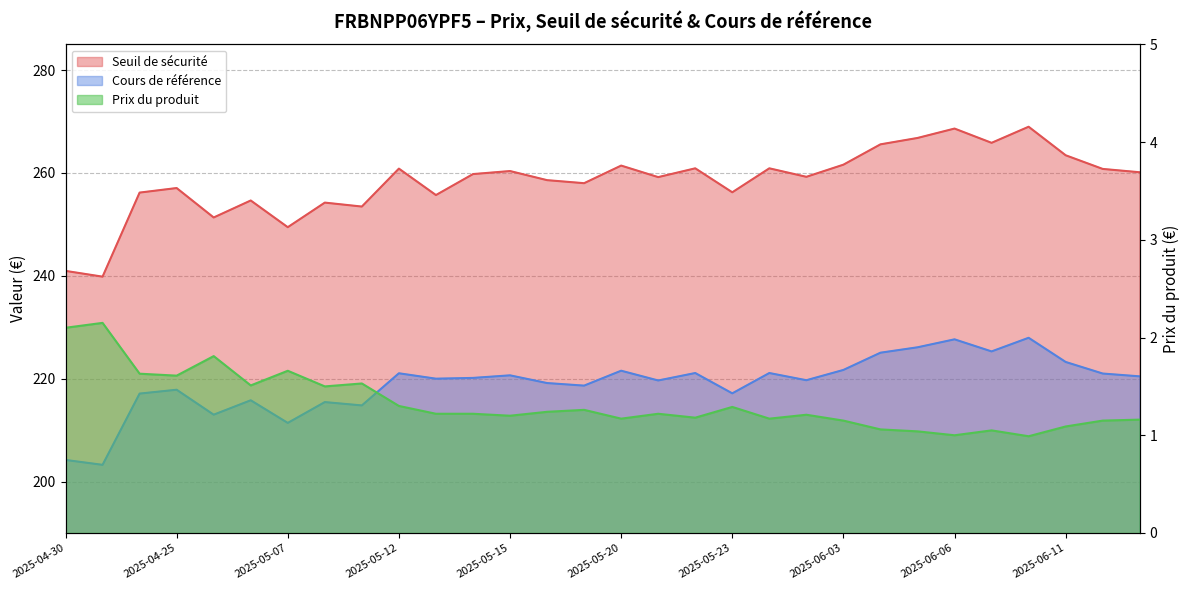

The value of Seuil de sécurité at 2025-05-16 is 258.6. True or false?

True